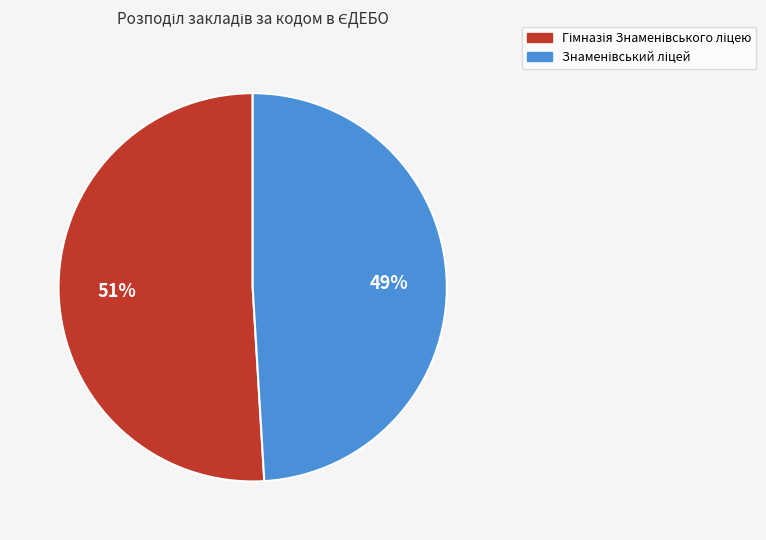

Does any single category account for the majority?

Yes